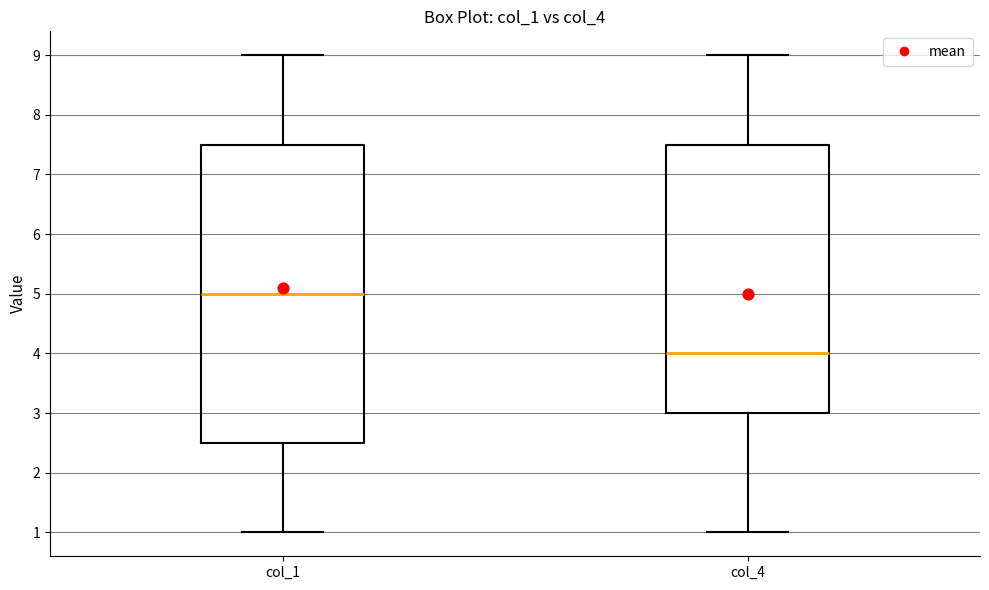

Which box is the tallest, from its lower edge to its upper edge?

col_1